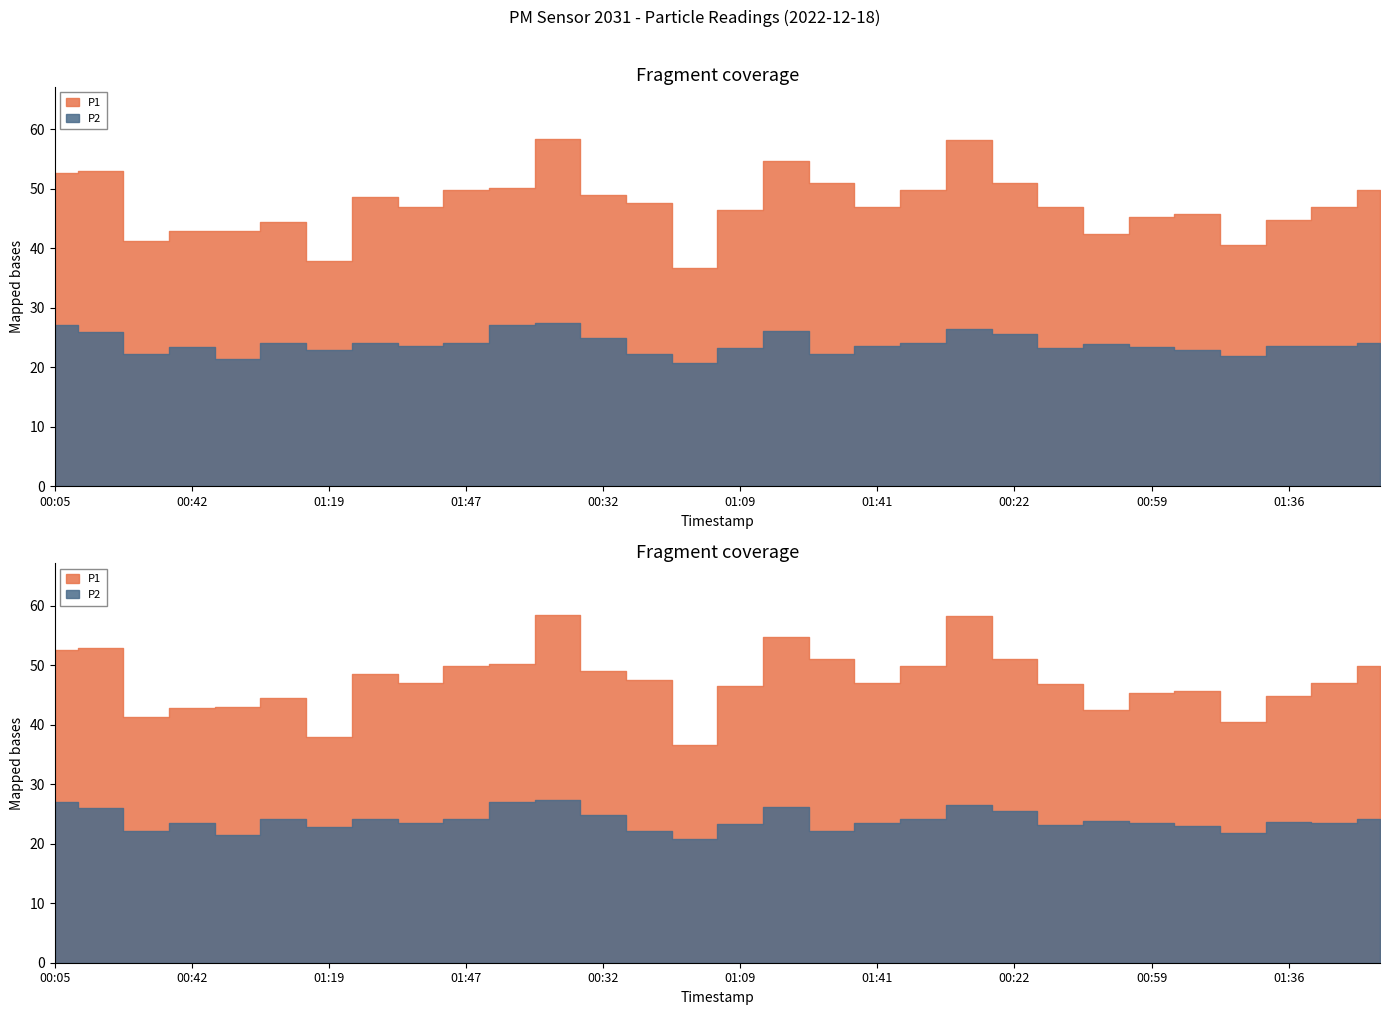

Reading left to right, list all the values displayed in this chart.

P1: 00:05=52.6	00:17=53.0	00:29=41.2	00:42=42.9	00:54=43.0	01:07=44.5	01:19=37.9	01:31=48.6	01:41=47.0	01:47=49.8	00:07=50.1	00:19=58.4	00:32=49.0	00:44=47.6	00:57=36.7	01:09=46.5	01:21=54.8	01:34=51.0	01:41=47.0	01:47=49.8	00:09=58.3	00:22=51.0	00:34=46.9	00:47=42.5	00:59=45.3	01:12=45.7	01:24=40.5	01:36=44.8	01:41=47.0	01:47=49.8
P2: 00:05=27.1	00:17=26.0	00:29=22.2	00:42=23.4	00:54=21.5	01:07=24.2	01:19=22.9	01:31=24.2	01:41=23.6	01:47=24.2	00:07=27.1	00:19=27.4	00:32=24.9	00:44=22.2	00:57=20.8	01:09=23.3	01:21=26.1	01:34=22.2	01:41=23.6	01:47=24.2	00:09=26.4	00:22=25.6	00:34=23.2	00:47=23.9	00:59=23.5	01:12=23.0	01:24=21.9	01:36=23.6	01:41=23.6	01:47=24.2